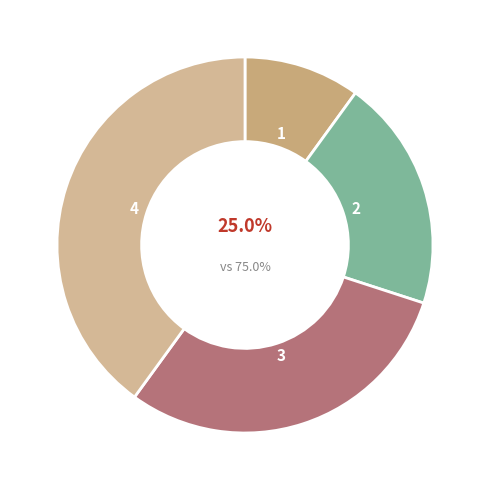

How many slices are in this pie chart?

4